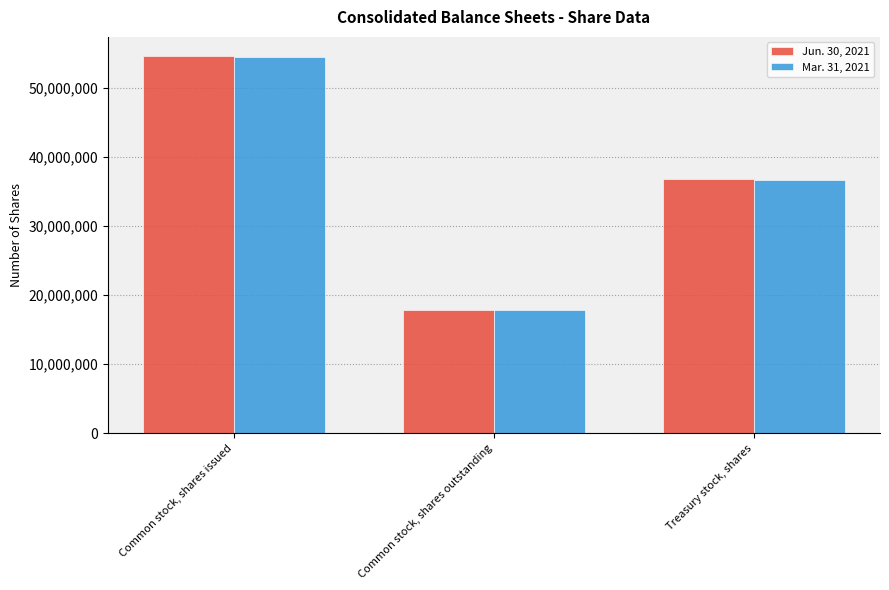

How many bars are there in total?

6